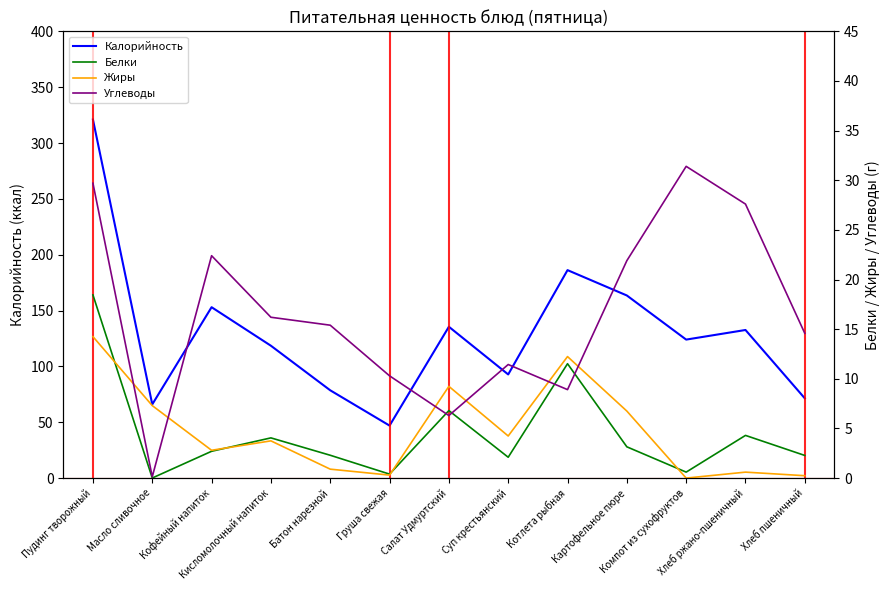

Reading left to right, transcribe all the data shown in this chart.

Калорийность: 321.0	66.0	153.0	118.5	78.6	47.0	135.5	92.8	186.2	163.5	124.0	132.6	71.4
Белки: 18.4	0.0	2.7	4.0	2.3	0.4	6.8	2.1	11.5	3.1	0.6	4.3	2.3
Жиры: 14.2	7.3	2.8	3.8	0.9	0.3	9.2	4.2	12.2	6.8	0.0	0.6	0.2
Углеводы: 29.7	0.1	22.4	16.2	15.4	10.3	6.3	11.4	8.9	21.9	31.4	27.6	14.6